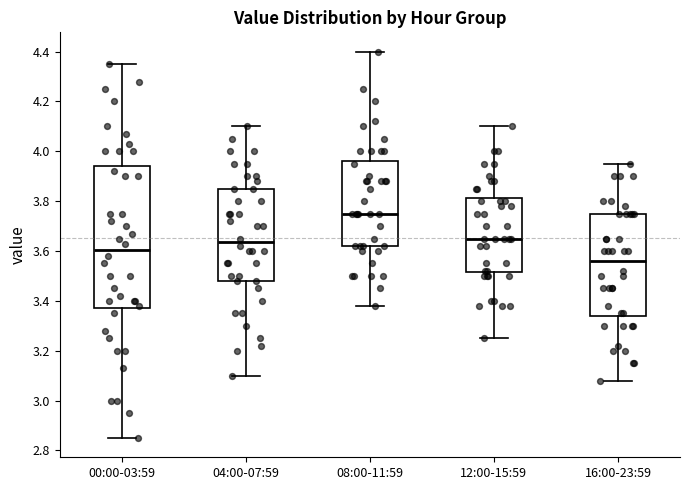

Which box has the lowest median line?

16:00-23:59